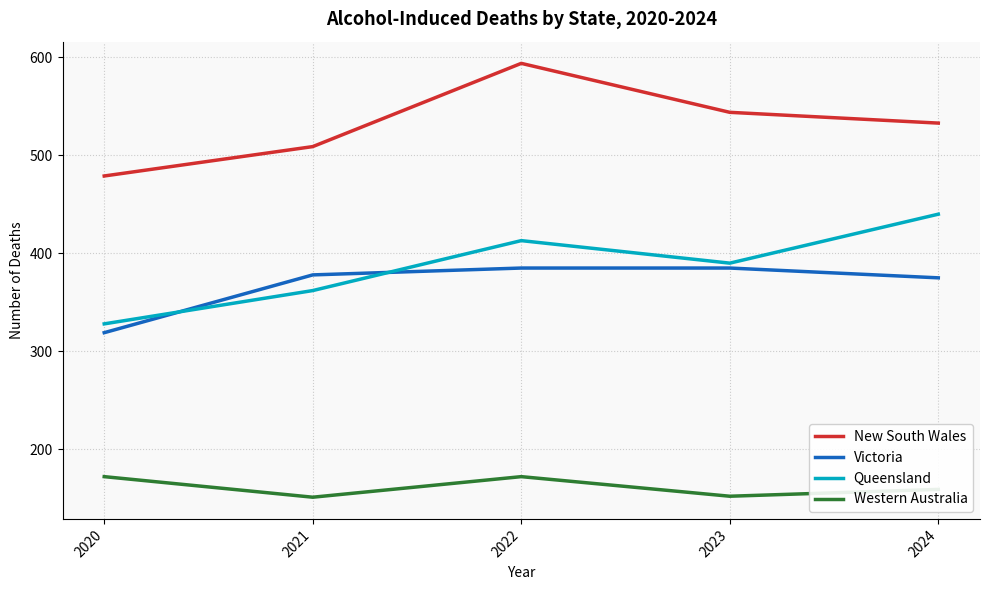

Rank the categories by New South Wales value from highest to lowest.

2022, 2023, 2024, 2021, 2020